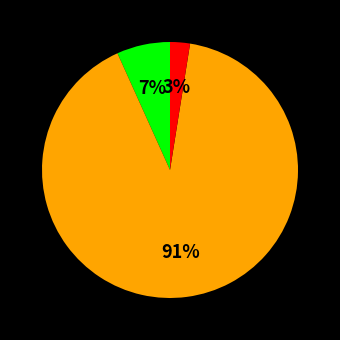

To the nearest percent, what is the average slice percentage?

33%